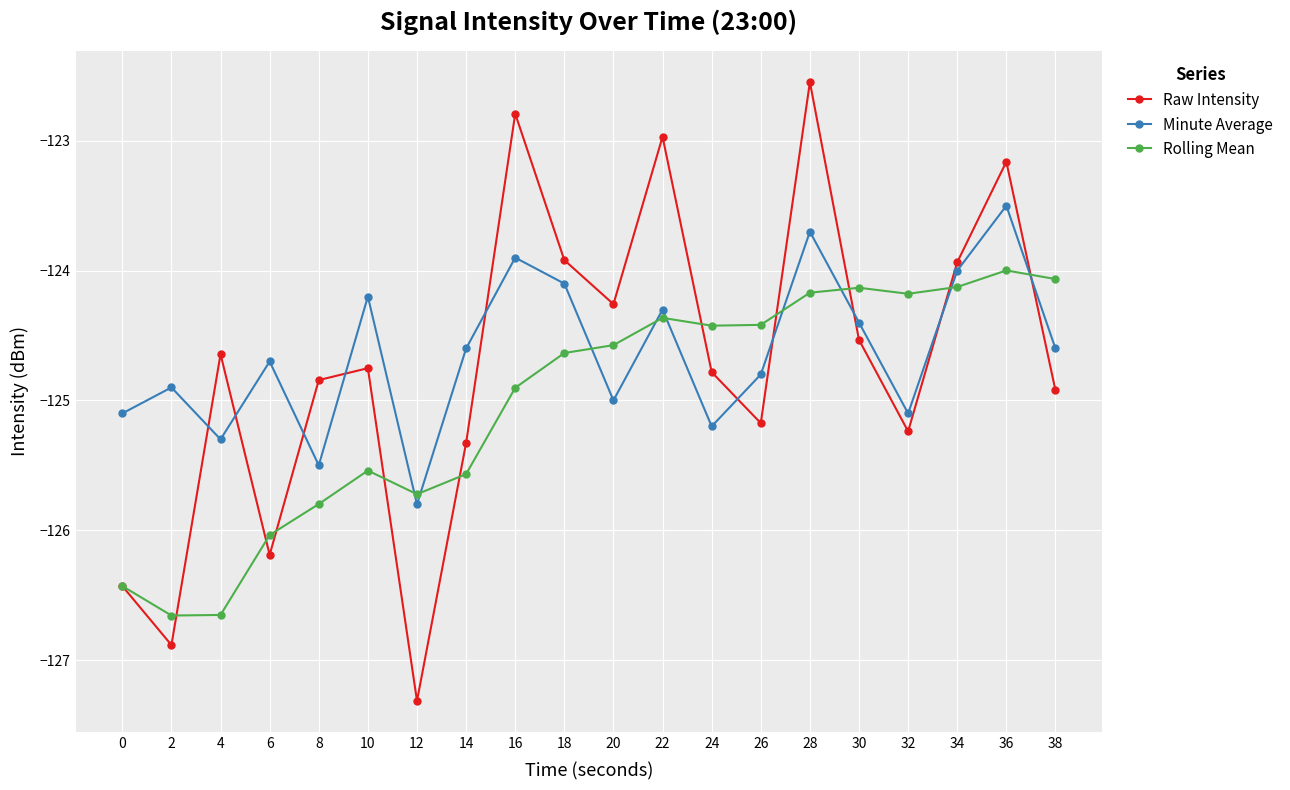

What is the value of the Raw Intensity point at the 2nd from the left?

-126.9